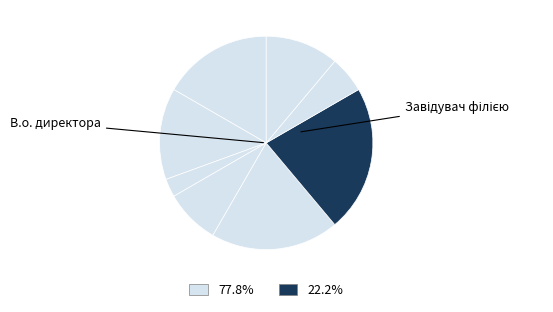

Which slice is the largest?

Завідувач філією